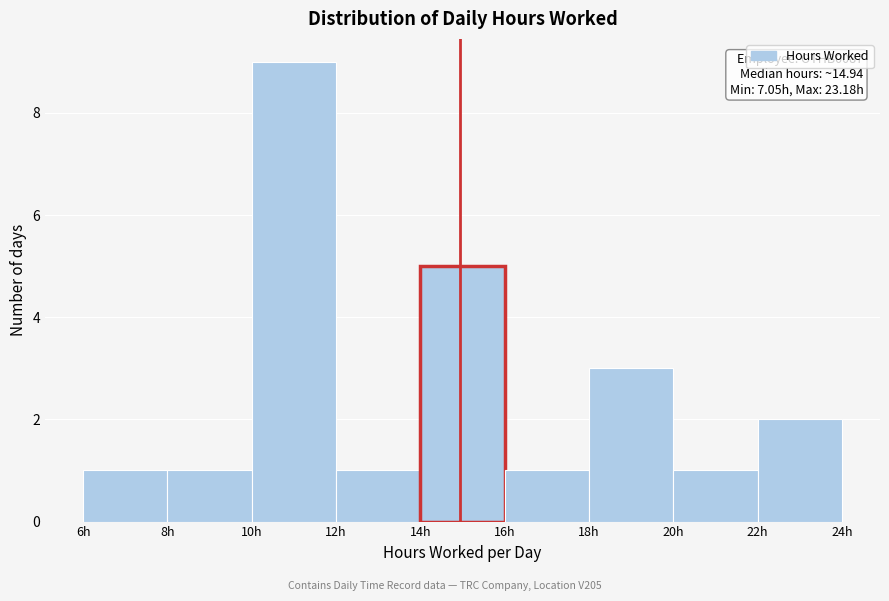

Over which range of the x-axis is the bar tallest?

10 to 12